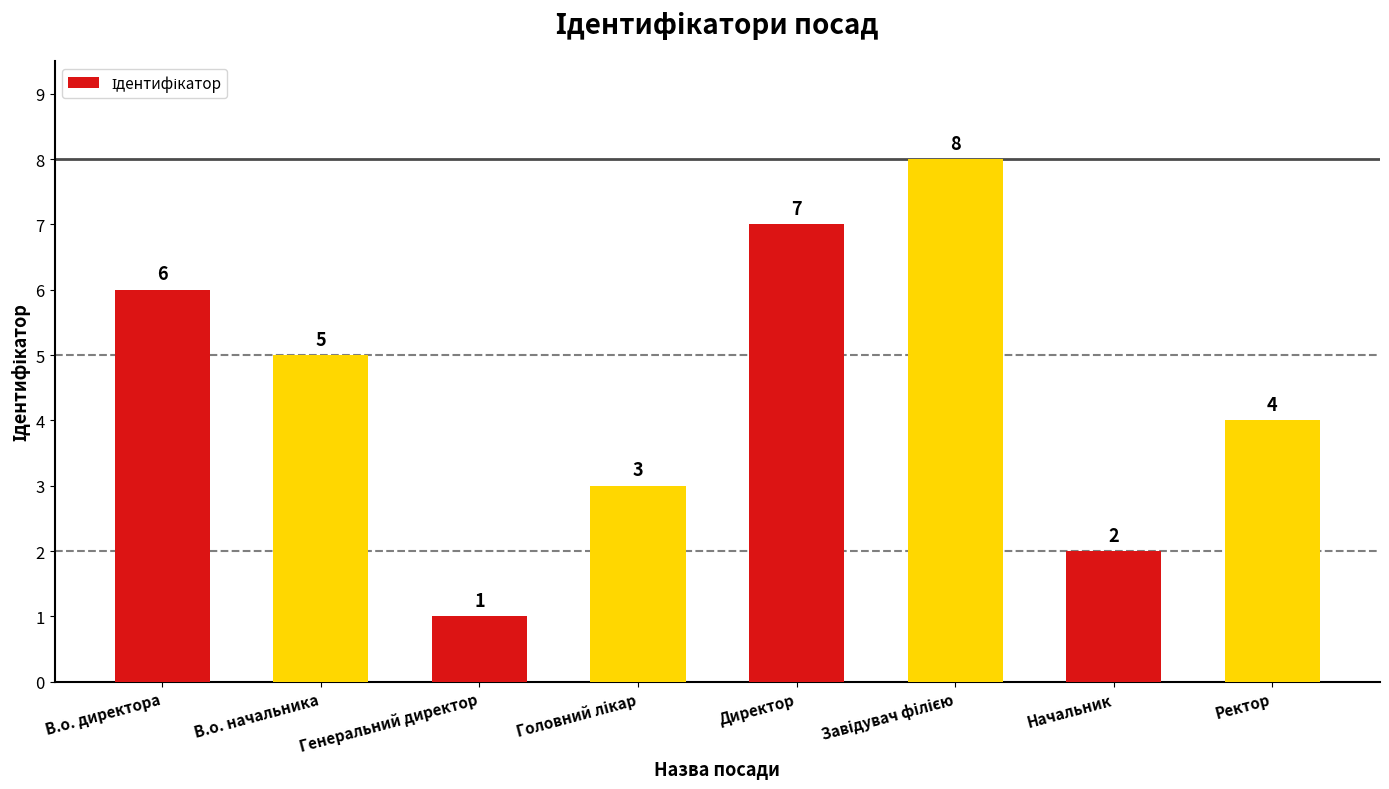

How many data points does each series have?

8